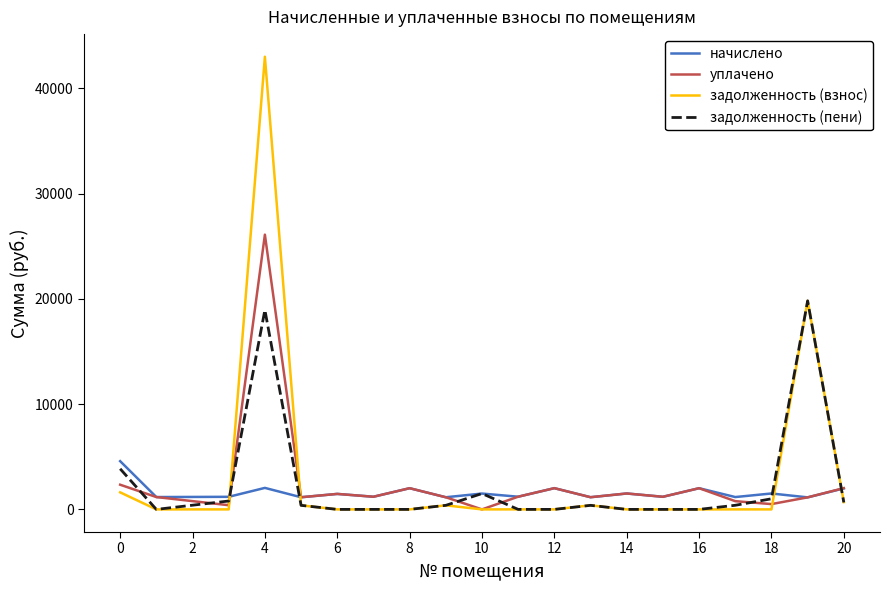

What is the highest value of the задолженность (пени) series?

19814.3